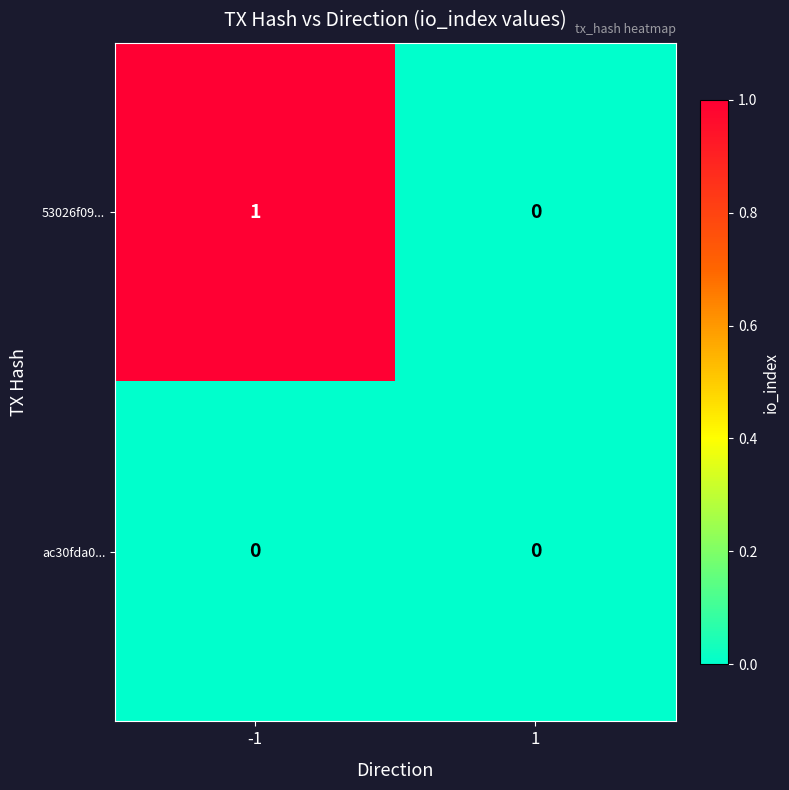

What is the total value across all series at -1?

1